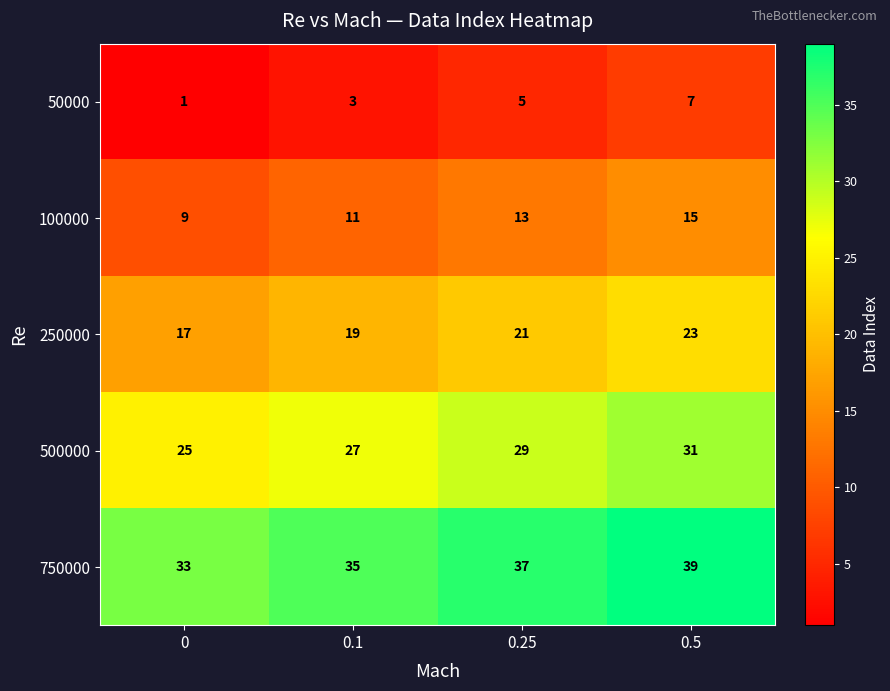

Count the 100000 values in the range 11 to 15.

3